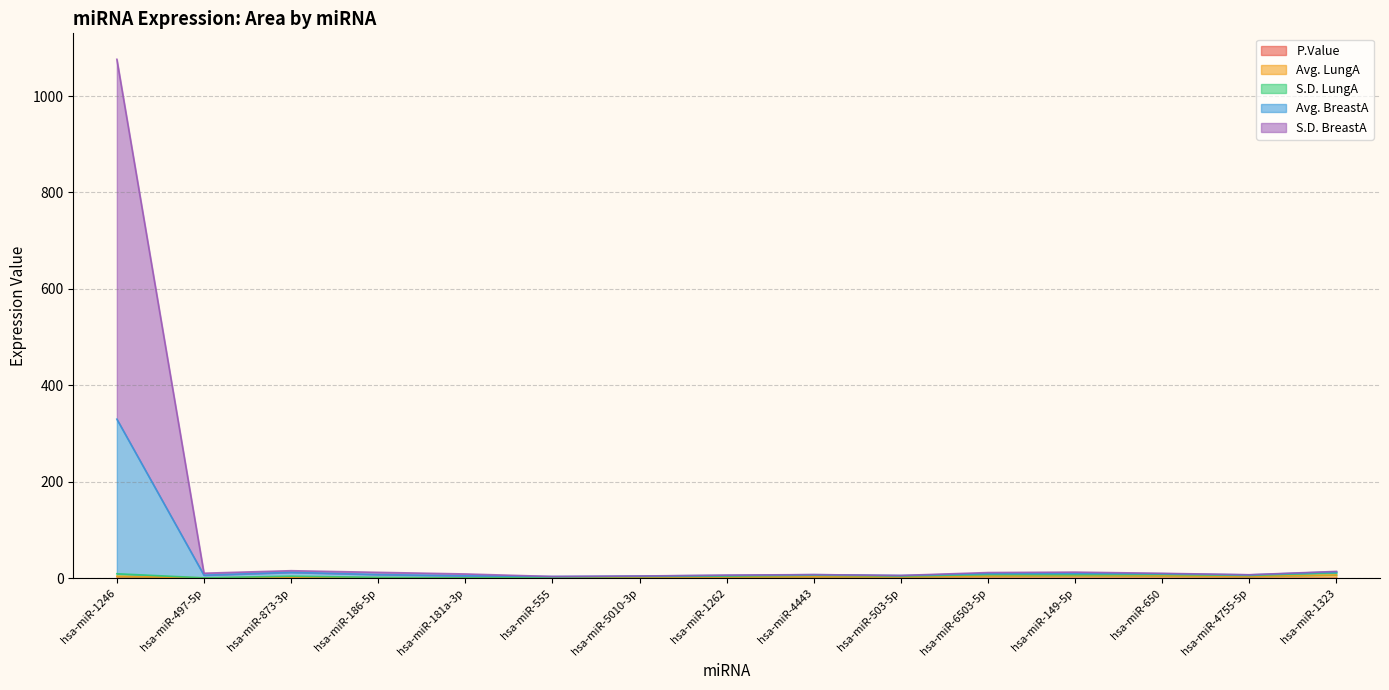

What is the difference between the highest and lowest values at hsa-miR-5010-3p?

5.0